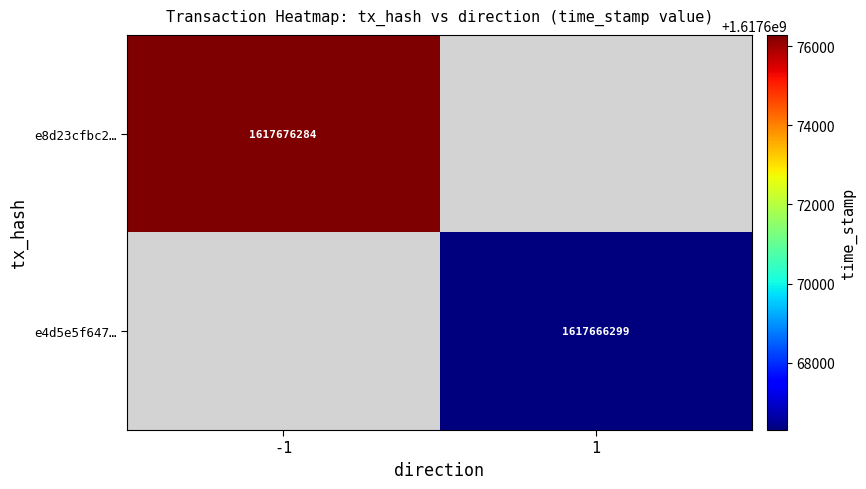

At which category does the chart reach its peak across all series?

-1